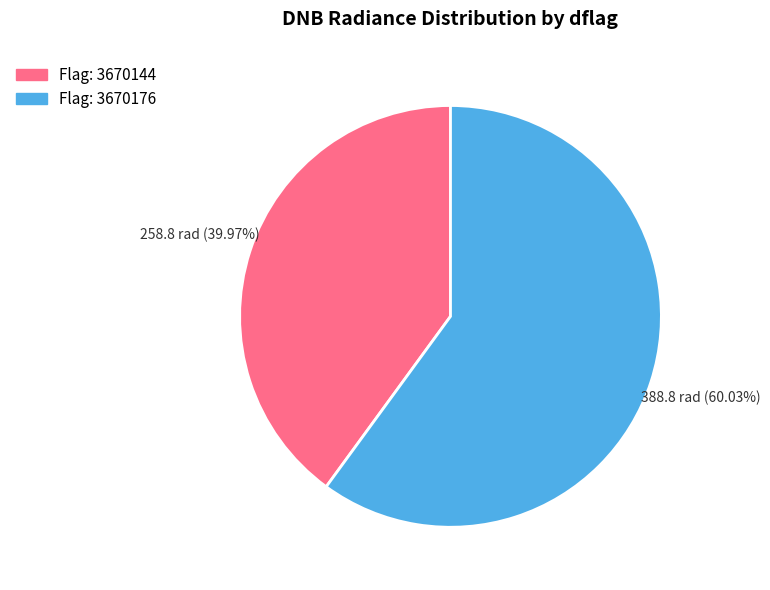

Is there a majority slice in this chart?

Yes